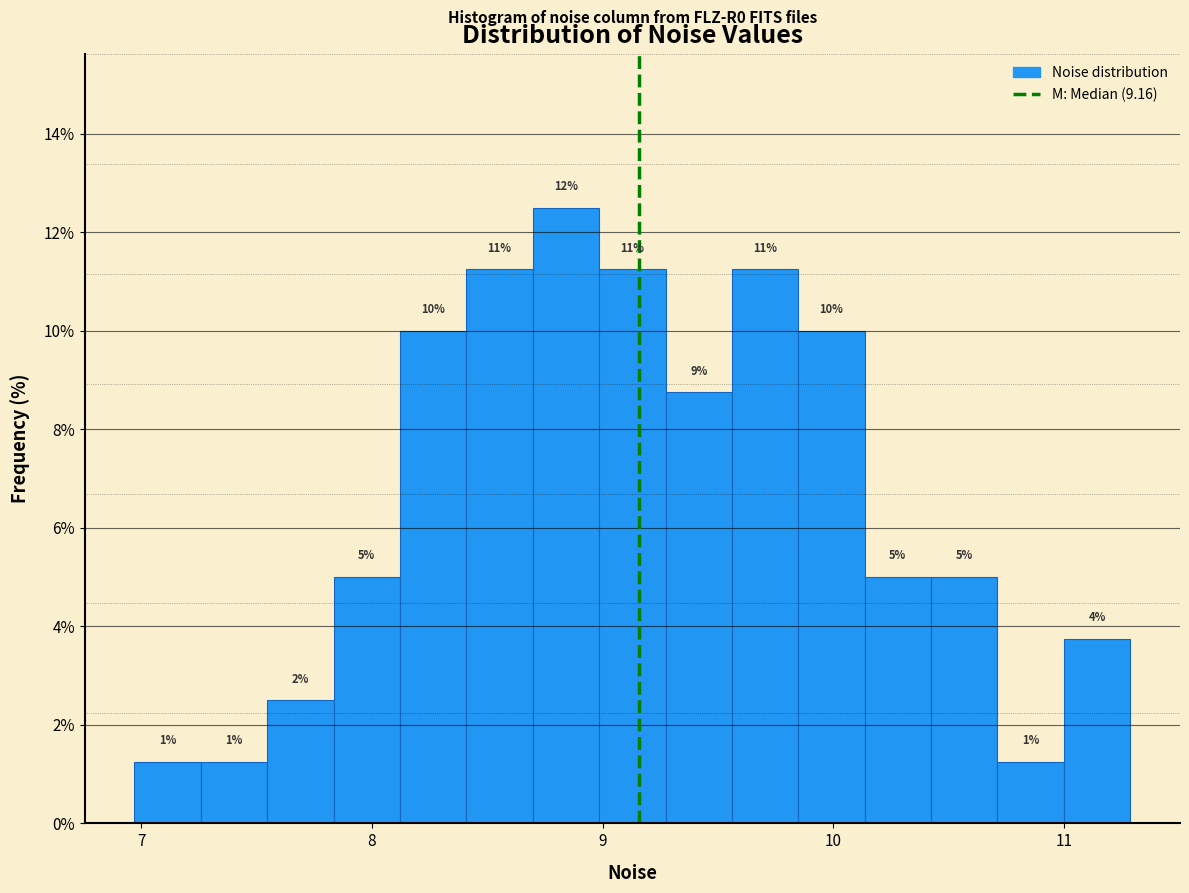

Read against the x-axis, roughly where is the centre of the tallest bar?

8.8